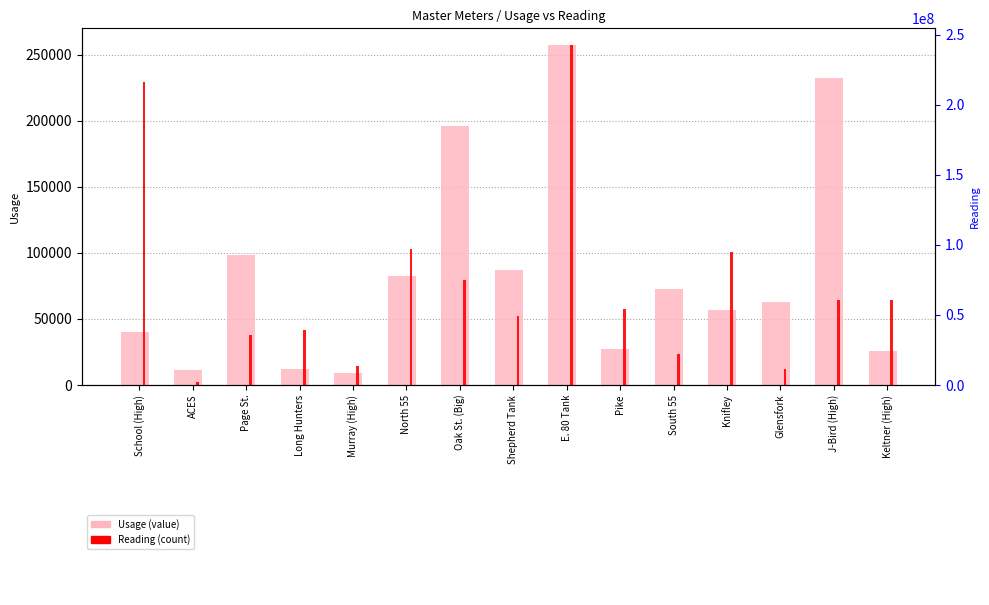

True or false: Reading has a value of 39258130 at Long Hunters.

True